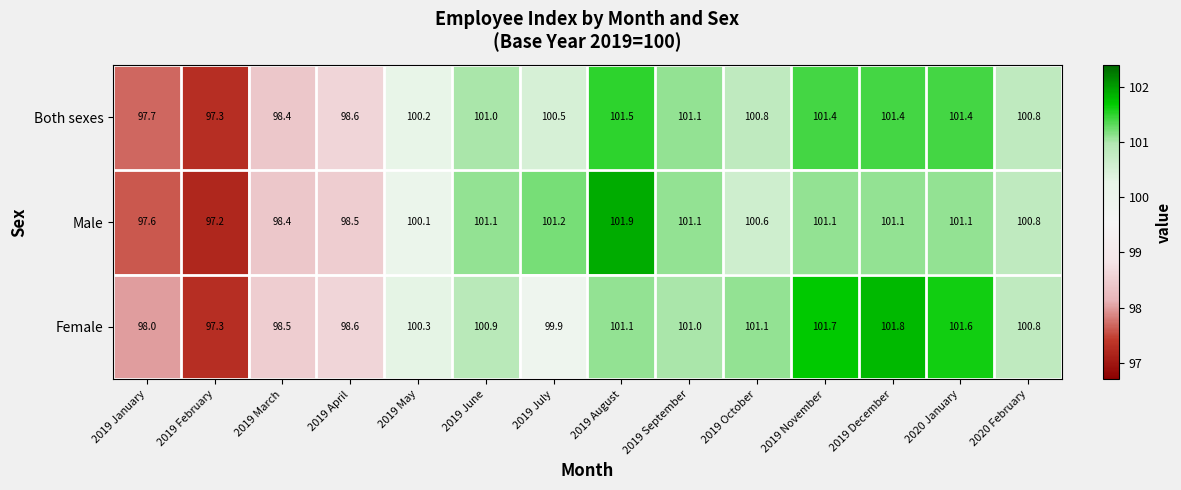

What is the difference between the maximum and minimum values in the Female series?

4.5